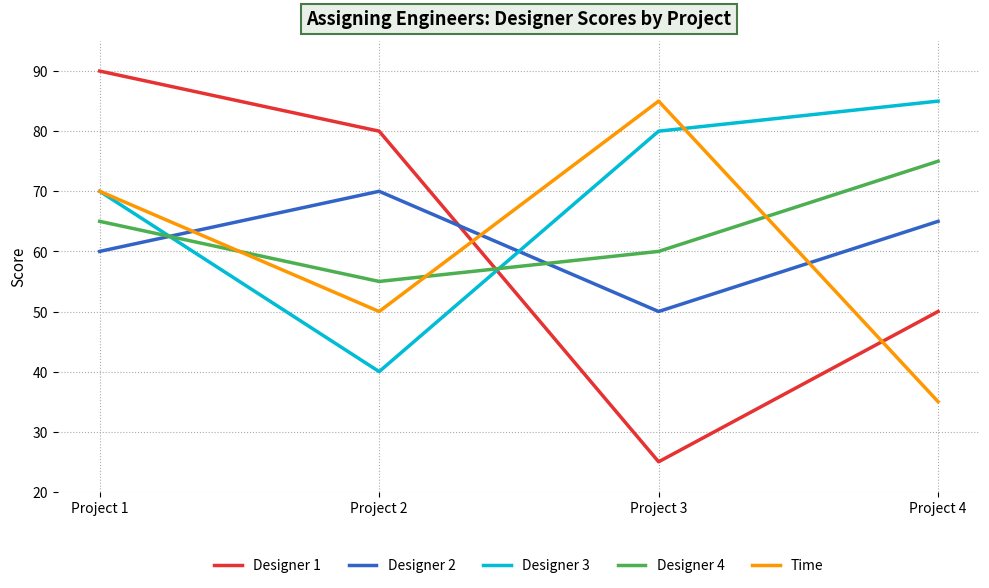

Does the chart display data point markers on the line(s)?

No